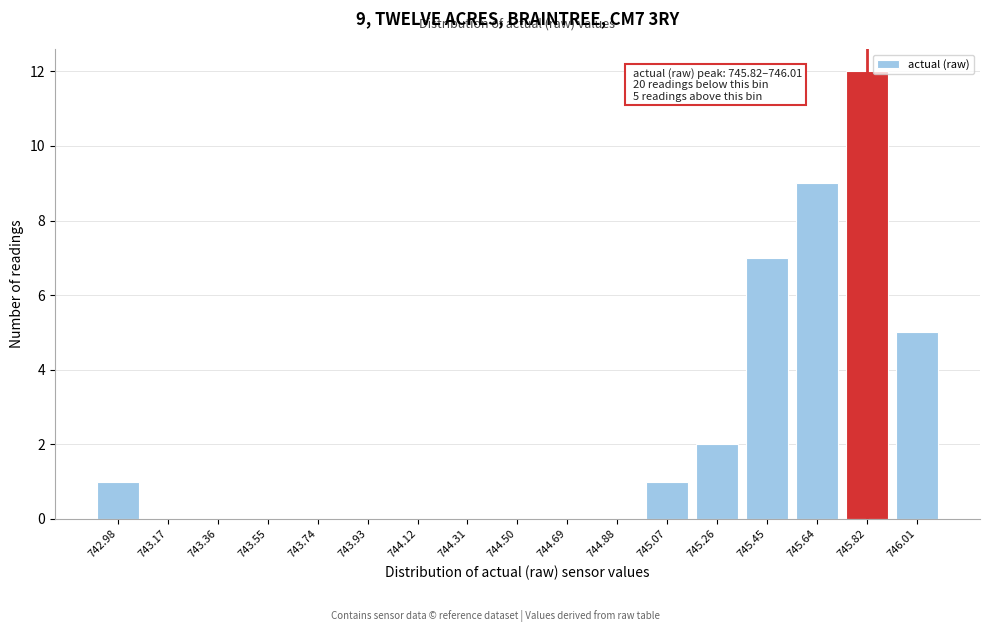

Reading right to left, transcribe all the data shown in this chart.

746.01=5	745.82=12	745.64=9	745.45=7	745.26=2	745.07=1	744.88=0	744.69=0	744.50=0	744.31=0	744.12=0	743.93=0	743.74=0	743.55=0	743.36=0	743.17=0	742.98=1